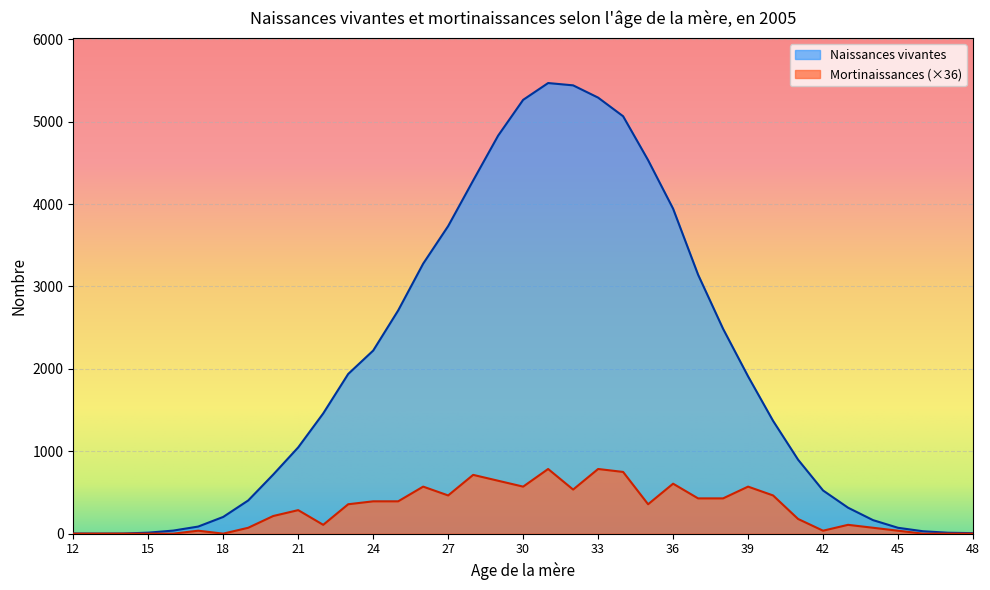

Reading left to right, transcribe all the data shown in this chart.

Naissances vivantes: 1.0	0.0	1.0	12.0	37.0	86.0	203.0	403.0	717.0	1047.0	1459.0	1938.0	2222.0	2709.0	3277.0	3733.0	4286.0	4831.0	5265.0	5469.0	5441.0	5292.0	5066.0	4533.0	3944.0	3143.0	2486.0	1909.0	1369.0	898.0	524.0	315.0	164.0	71.0	29.0	11.0	6.0
Mortinaissances: 0.0	0.0	0.0	0.0	0.0	35.7	0.0	71.3	214.0	285.3	107.0	356.7	392.3	392.3	570.7	463.7	713.3	642.0	570.7	784.7	535.0	784.7	749.0	356.7	606.3	428.0	428.0	570.7	463.7	178.3	35.7	107.0	71.3	35.7	0.0	0.0	0.0